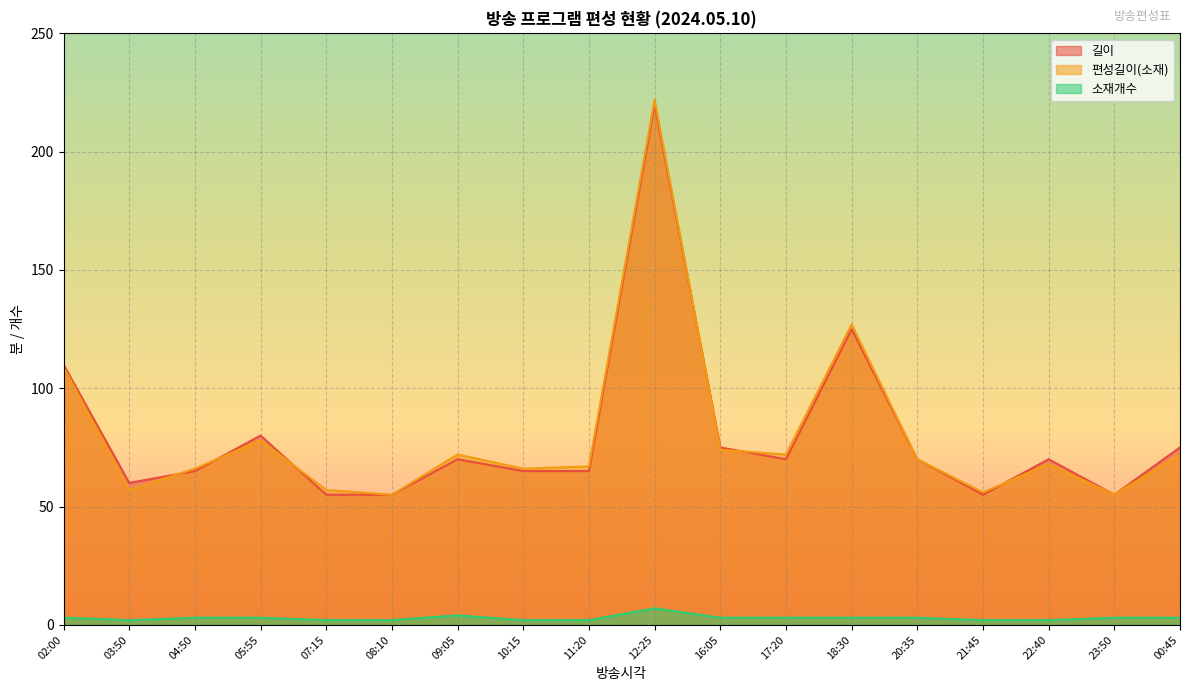

Reading left to right, extract all data points from this chart.

길이: 02:00=110	03:50=60	04:50=65	05:55=80	07:15=55	08:10=55	09:05=70	10:15=65	11:20=65	12:25=220	16:05=75	17:20=70	18:30=125	20:35=70	21:45=55	22:40=70	23:50=55	00:45=75
편성길이(소재): 02:00=109	03:50=57	04:50=66	05:55=78	07:15=57	08:10=55	09:05=72	10:15=66	11:20=67	12:25=222	16:05=74	17:20=72	18:30=127	20:35=70	21:45=56	22:40=68	23:50=55	00:45=72
소재개수: 02:00=3	03:50=2	04:50=3	05:55=3	07:15=2	08:10=2	09:05=4	10:15=2	11:20=2	12:25=7	16:05=3	17:20=3	18:30=3	20:35=3	21:45=2	22:40=2	23:50=3	00:45=3